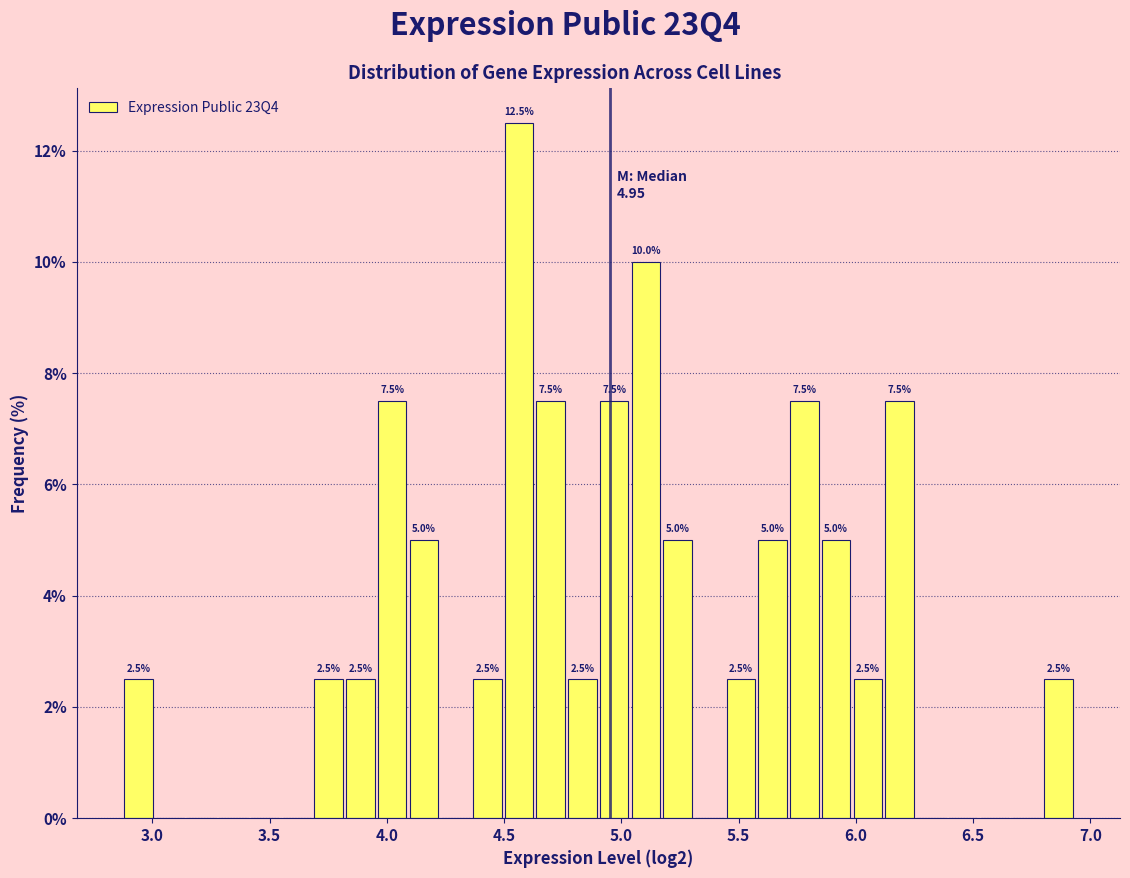

Around what value on the x-axis is the tallest bar? Give the approximate position of its centre, as read against the axis.

4.55